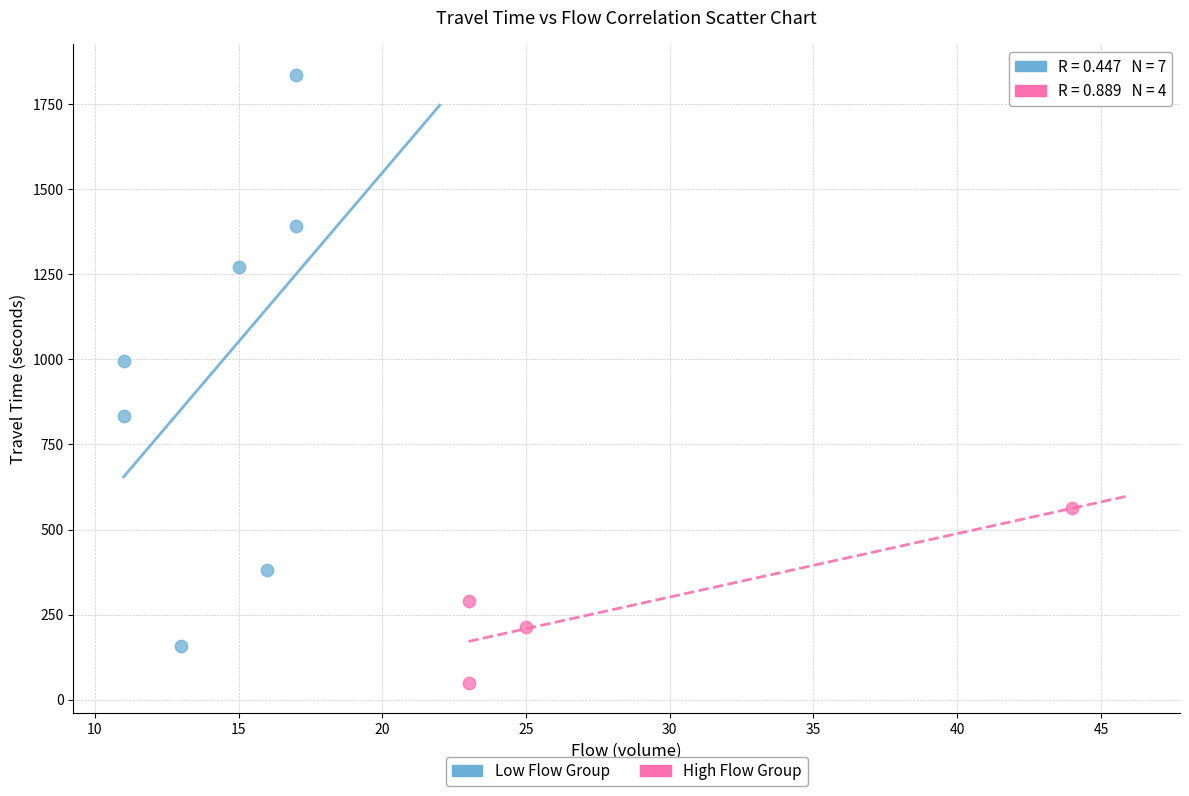

Which series has the widest spread of Y values?

Low Flow Group